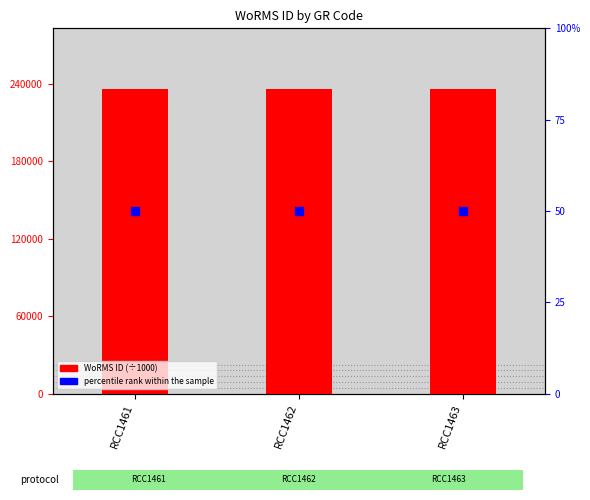

What are all the series names shown in the legend?

WoRMS ID (÷1000), percentile rank within the sample